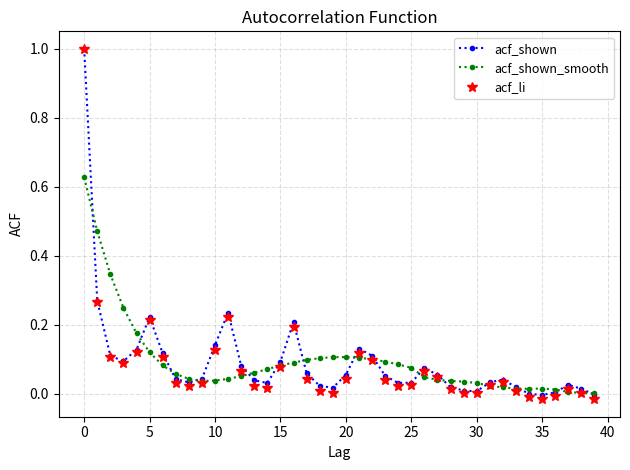

What is the maximum value for acf_li?

1.0